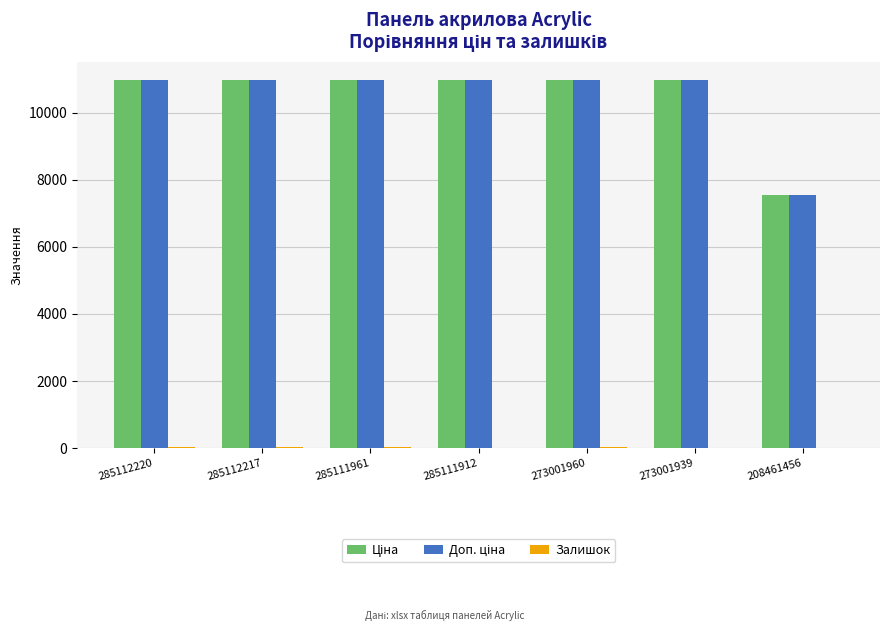

What is the greatest value displayed?

10964.4